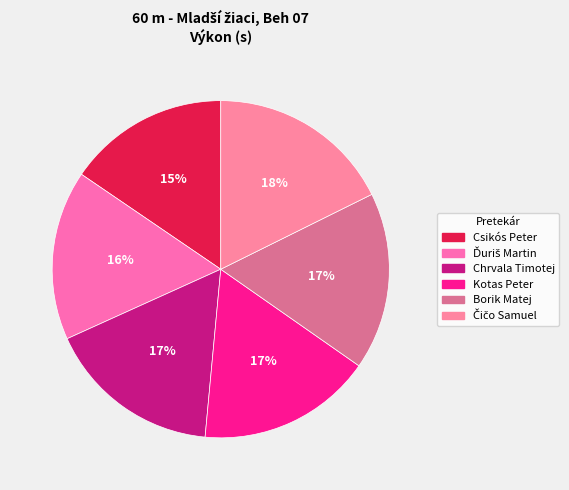

Count the number of slices in the pie.

6